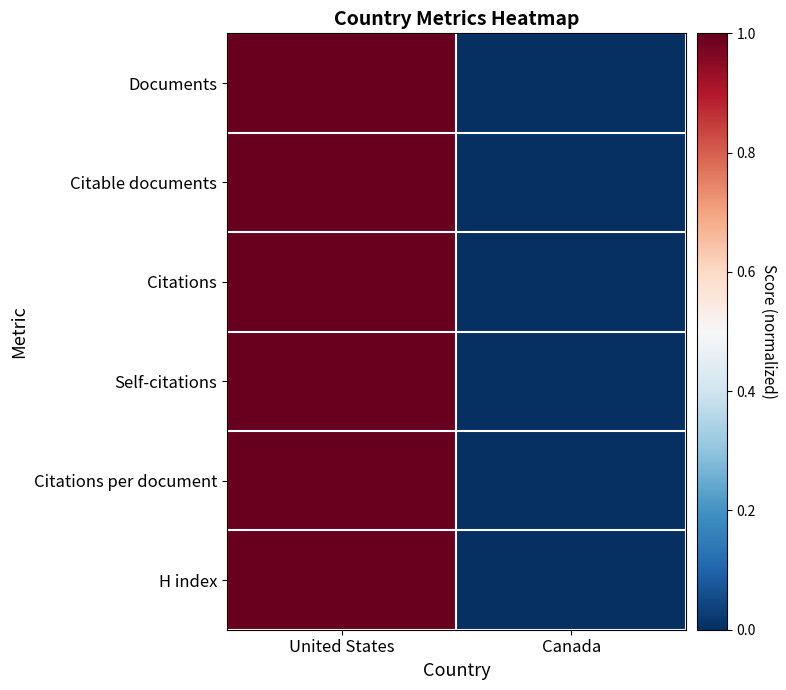

What is the total value across all series at United States?

6